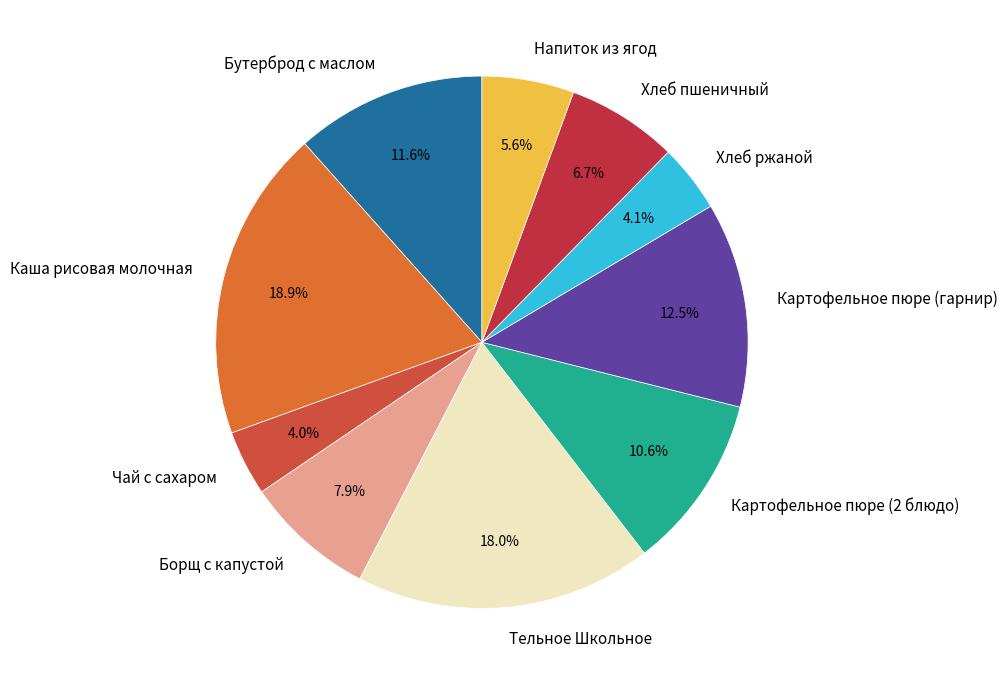

Which has a higher value, Картофельное пюре (2 блюдо) or Каша рисовая молочная?

Каша рисовая молочная